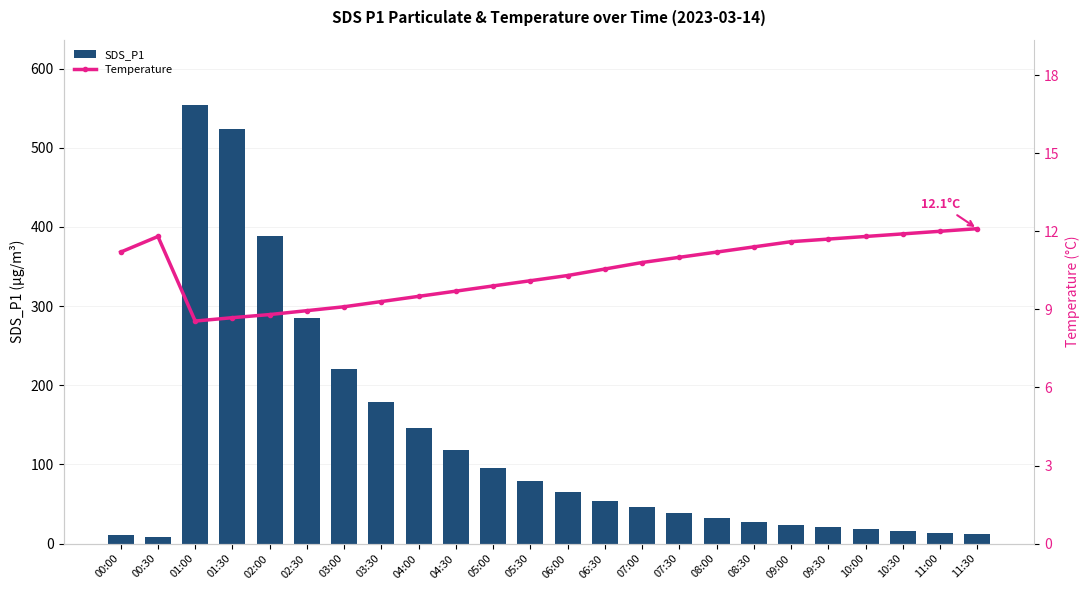

Which category has the lowest value in the SDS_P1 series?

00:30